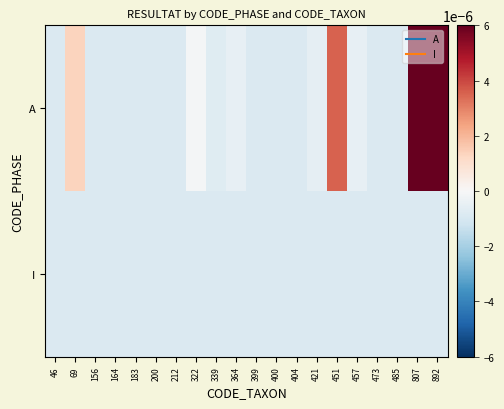

Which series has the largest range (max minus min)?

A